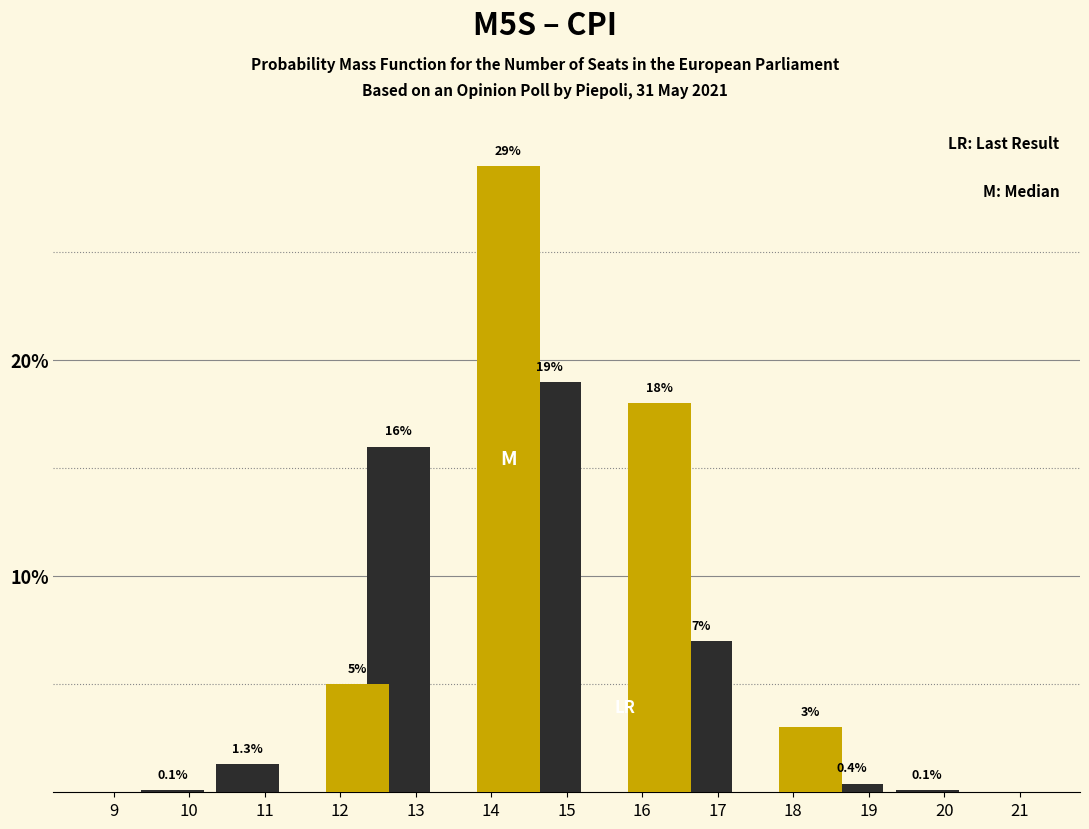

At which category is the sum across all series the highest?

14